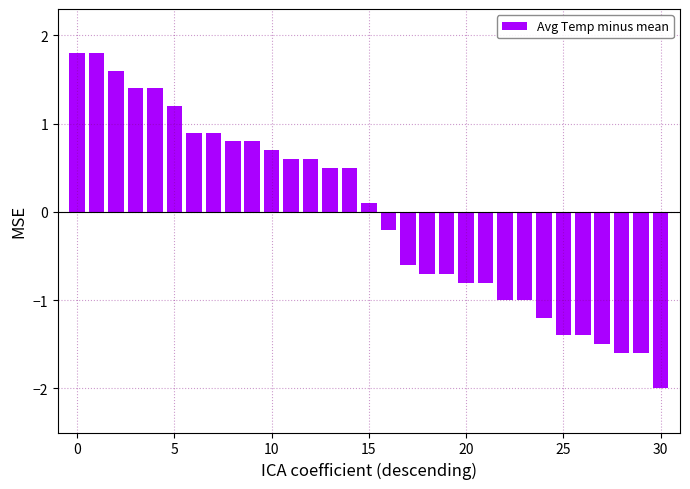

What is the minimum value shown in the chart?

-2.0